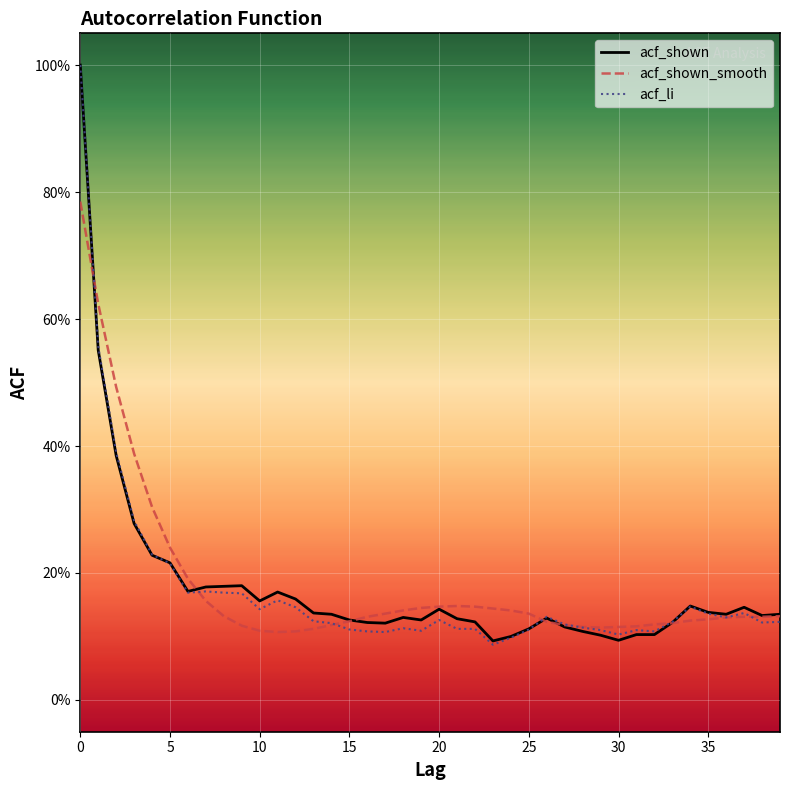

What is the difference between the maximum and minimum values in the acf_shown_smooth series?

0.7